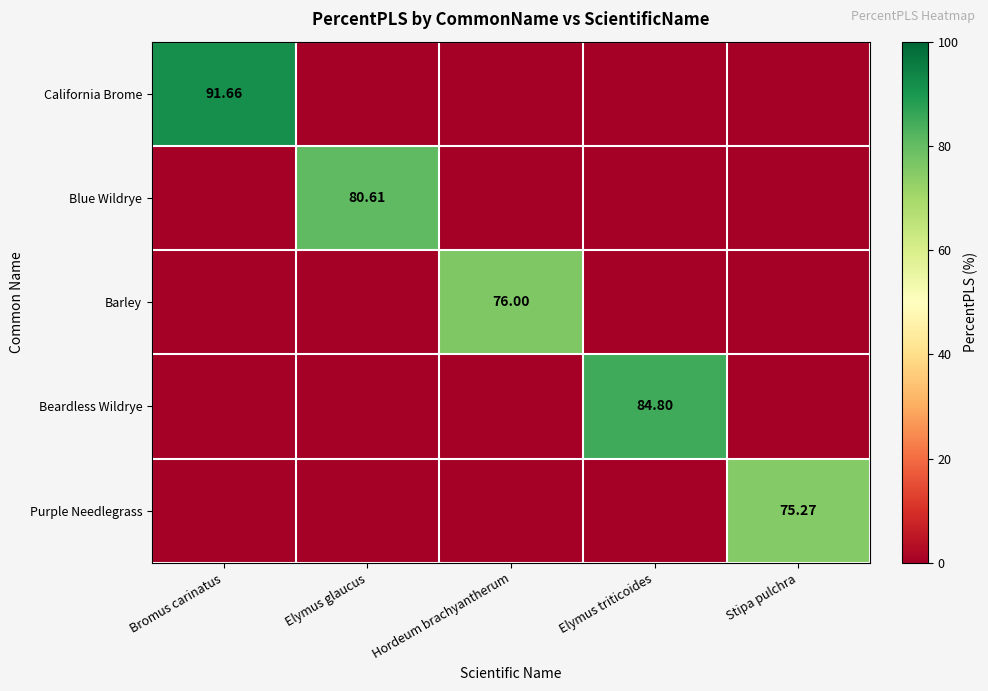

What is the difference between the maximum and second lowest values in the Beardless Wildrye series?

84.8